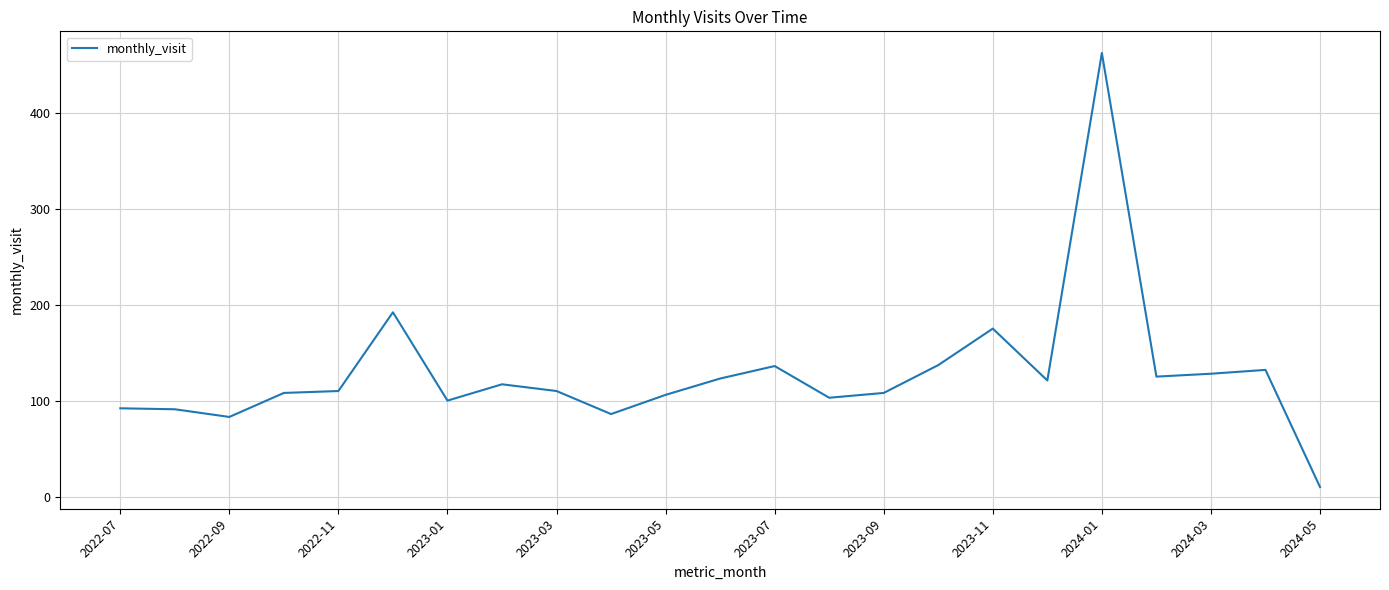

What is the difference between the maximum and minimum values?

452